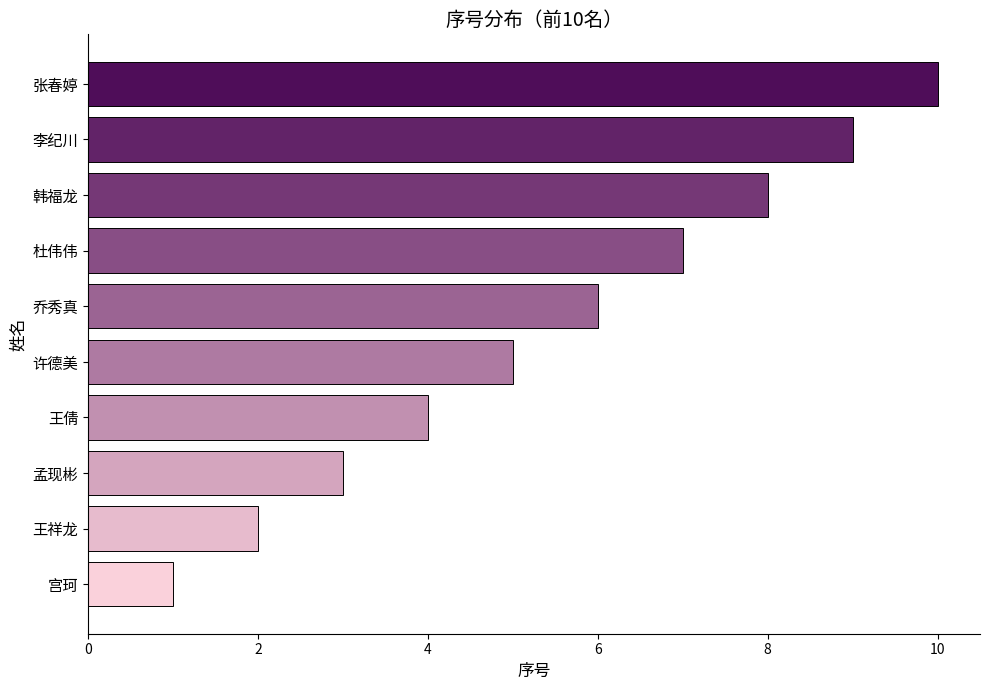

What is the label of the 2nd bar from the bottom?

王祥龙